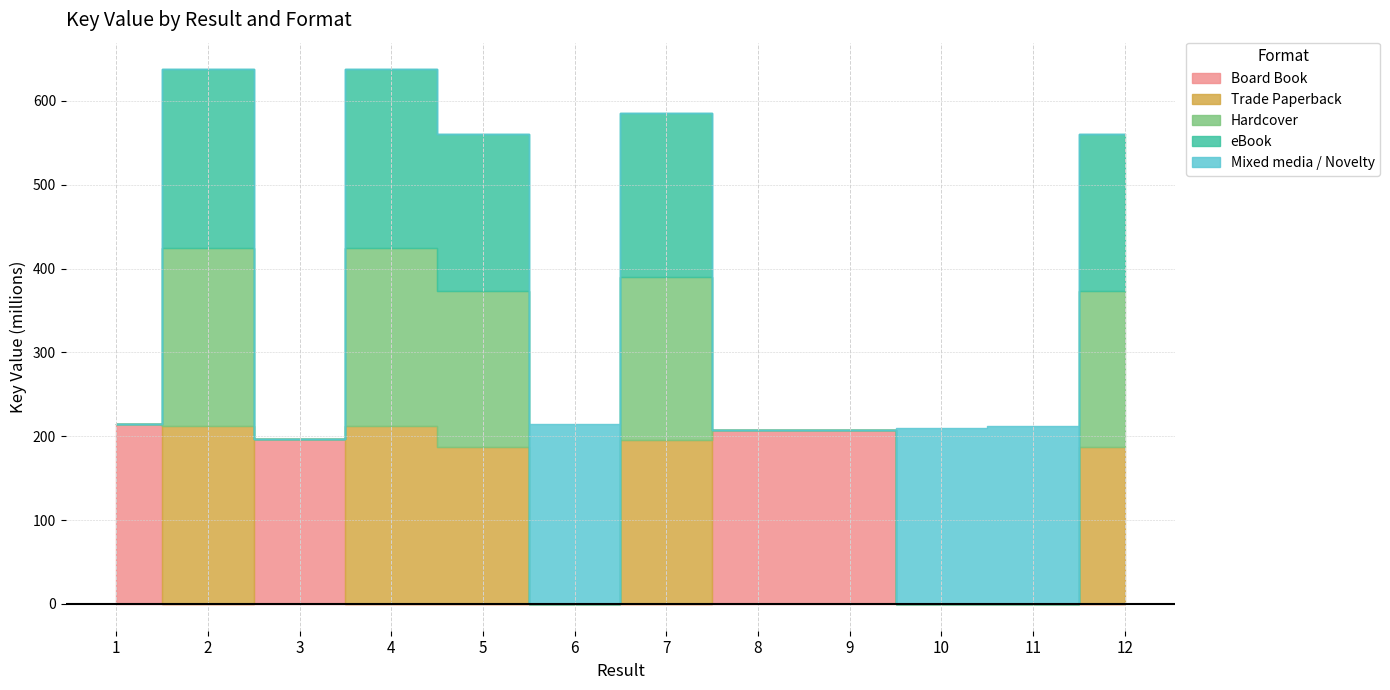

At which label is Mixed media / Novelty closest to 107345522?

10